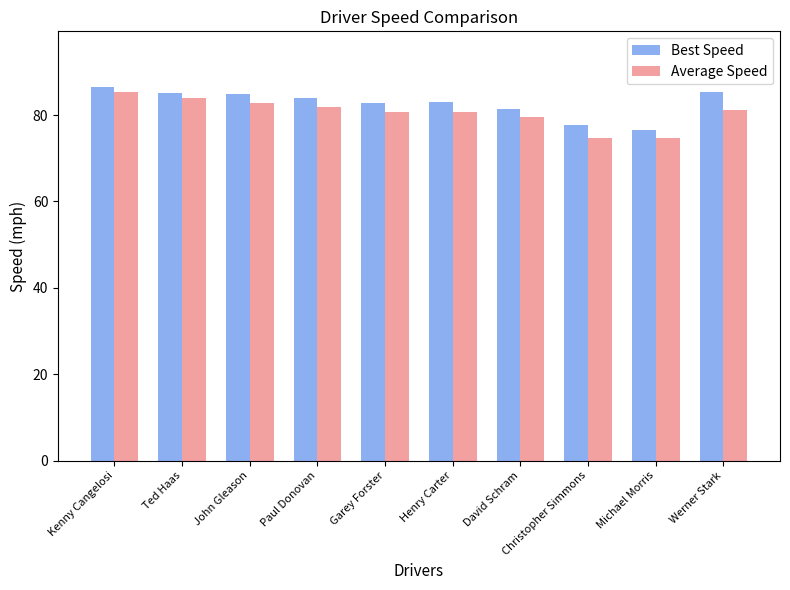

At Paul Donovan, list the series in order from smallest to largest.

Average Speed, Best Speed